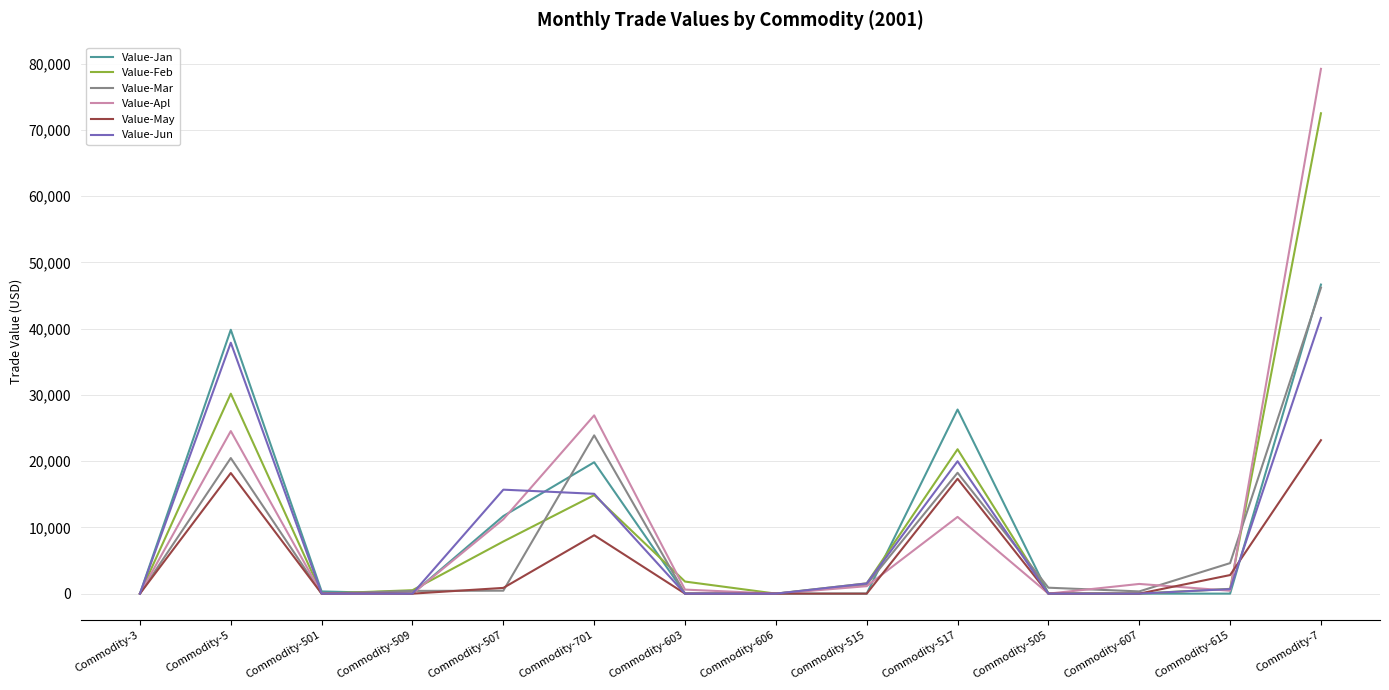

What is the difference between the maximum and minimum values in the Value-Feb series?

72488